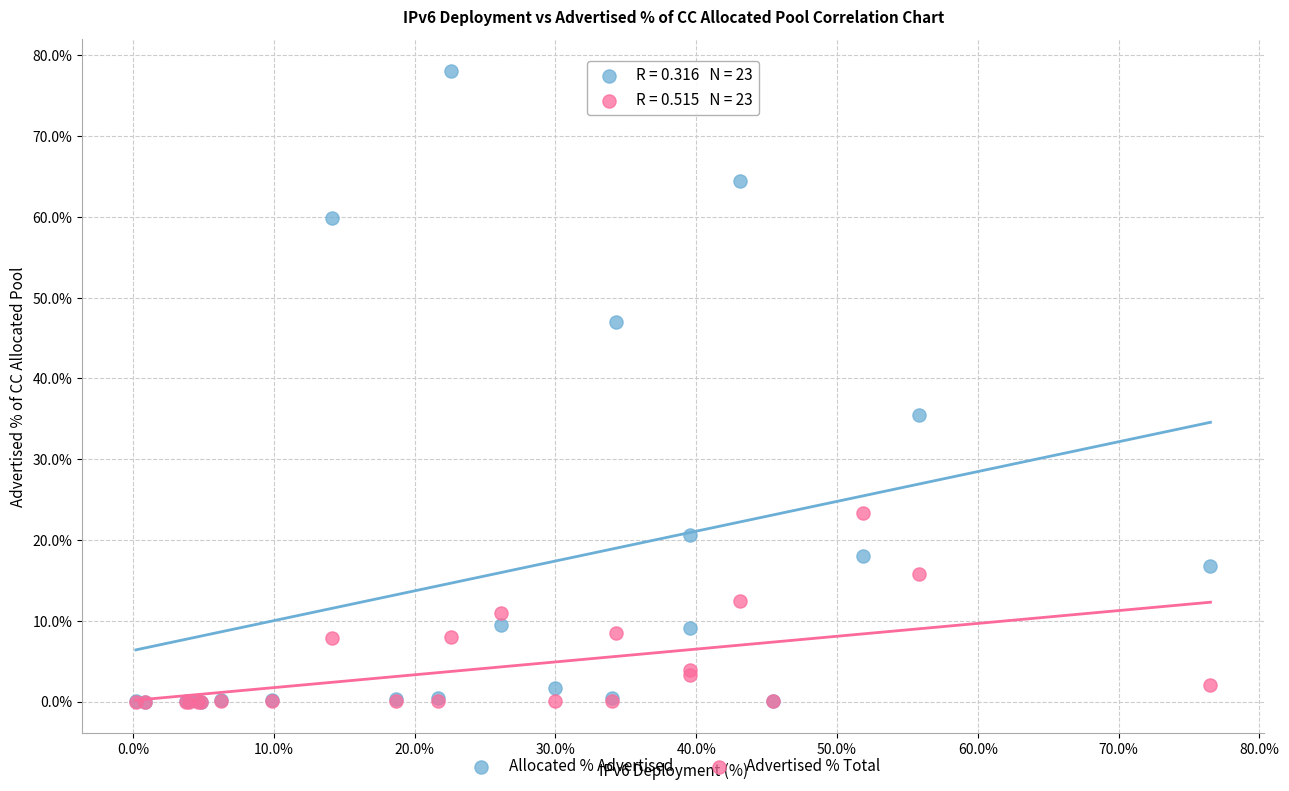

Across all series, what Y value is closest to 39?

35.5